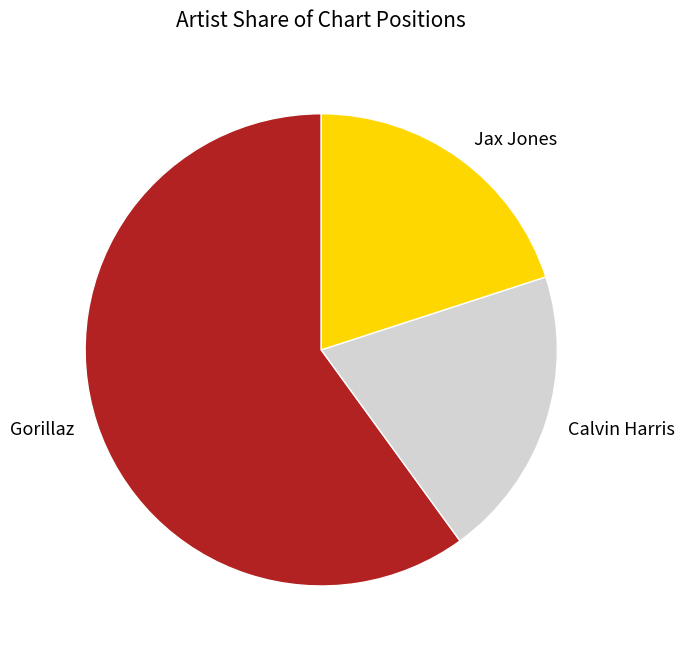

Combined, do Jax Jones and Calvin Harris account for over 50%?

No